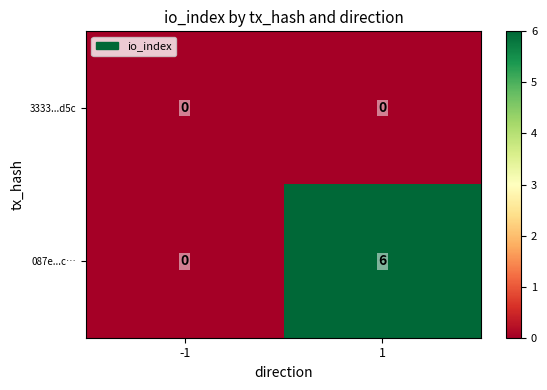

Which series has the largest total across all categories?

087e...c…